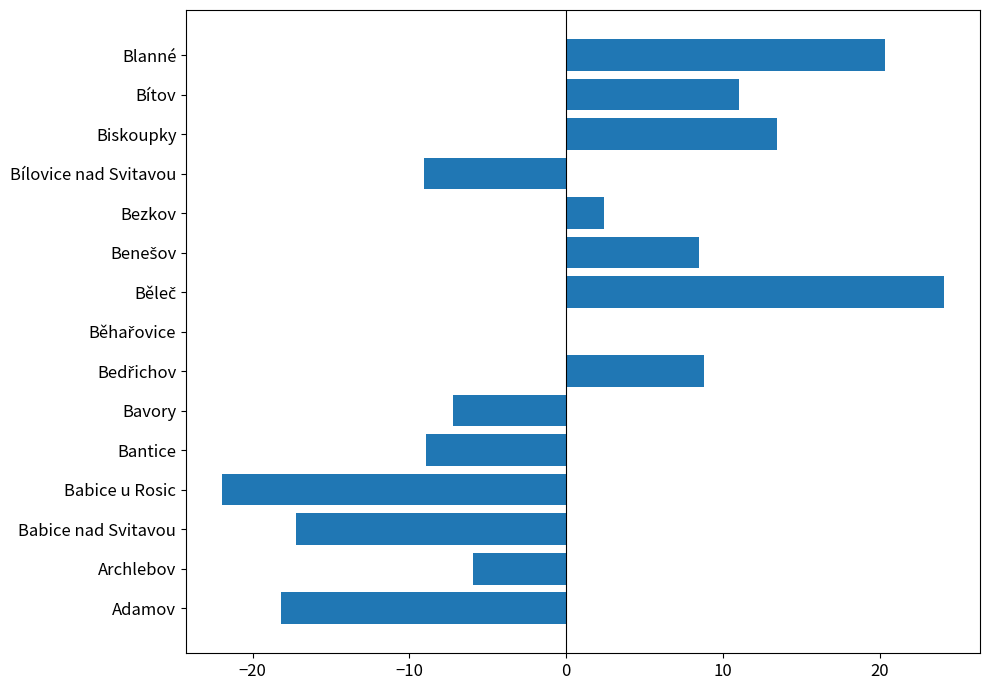

The chart shows a value of -32.1 at Babice u Rosic. True or false?

False